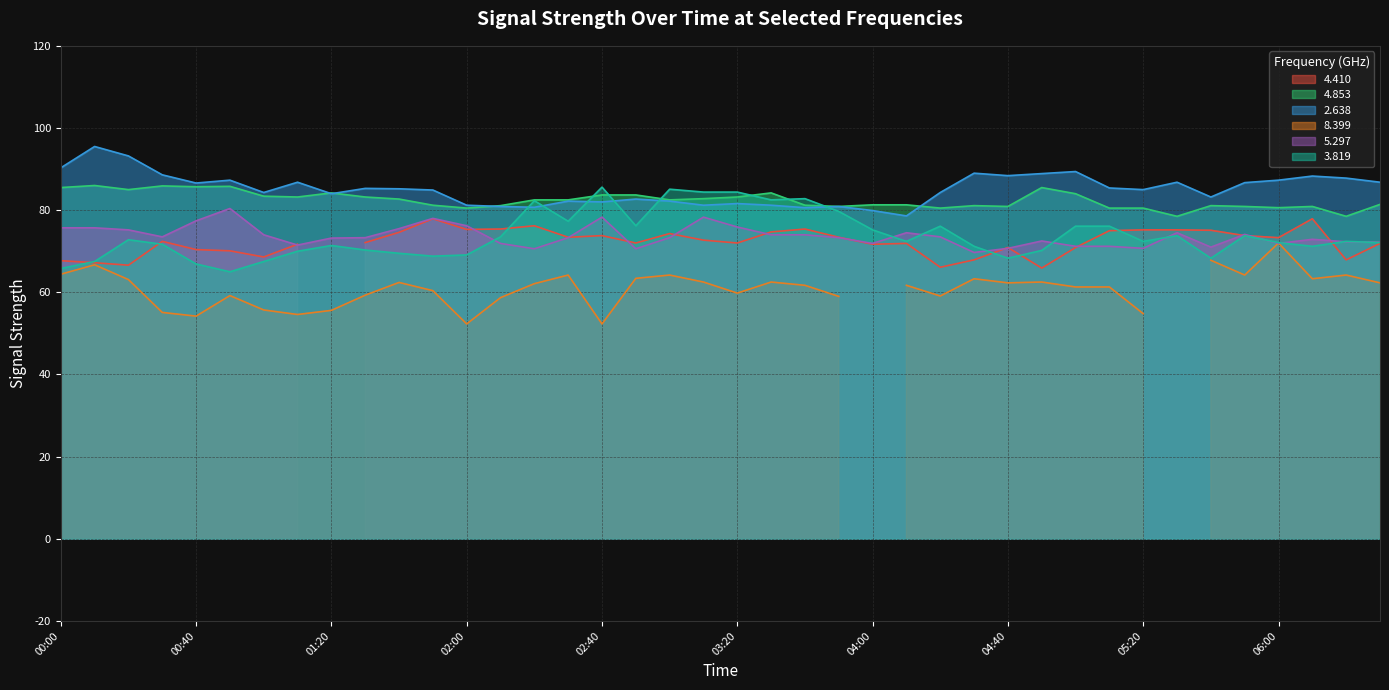

The value of 5.297 at 02:00 is 76.2. True or false?

True